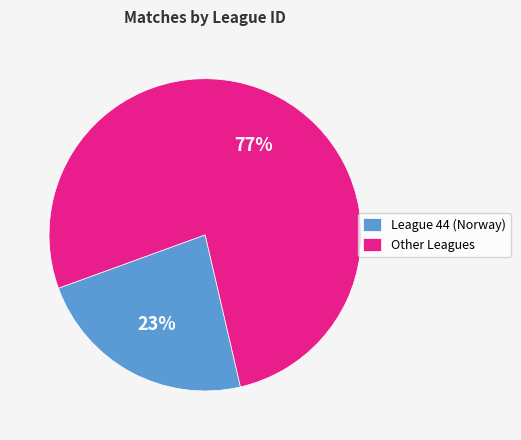

To the nearest percent, what portion does League 44 (Norway) represent?

23%